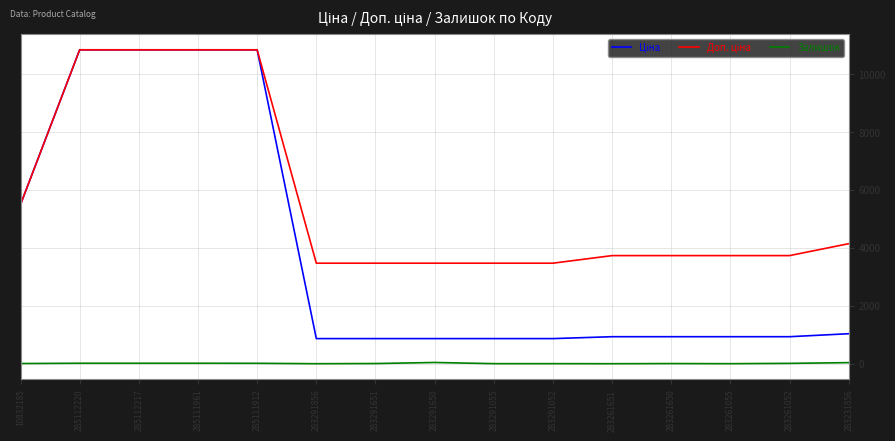

True or false: Залишок has a value of 17.0 at 285111961.

True